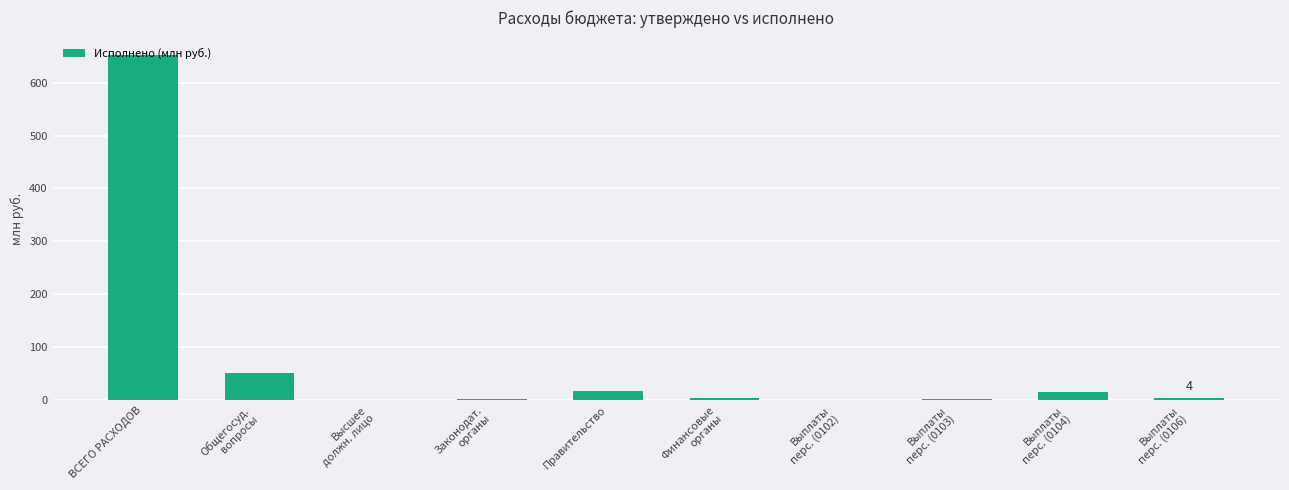

Count the number of data series in this chart.

1